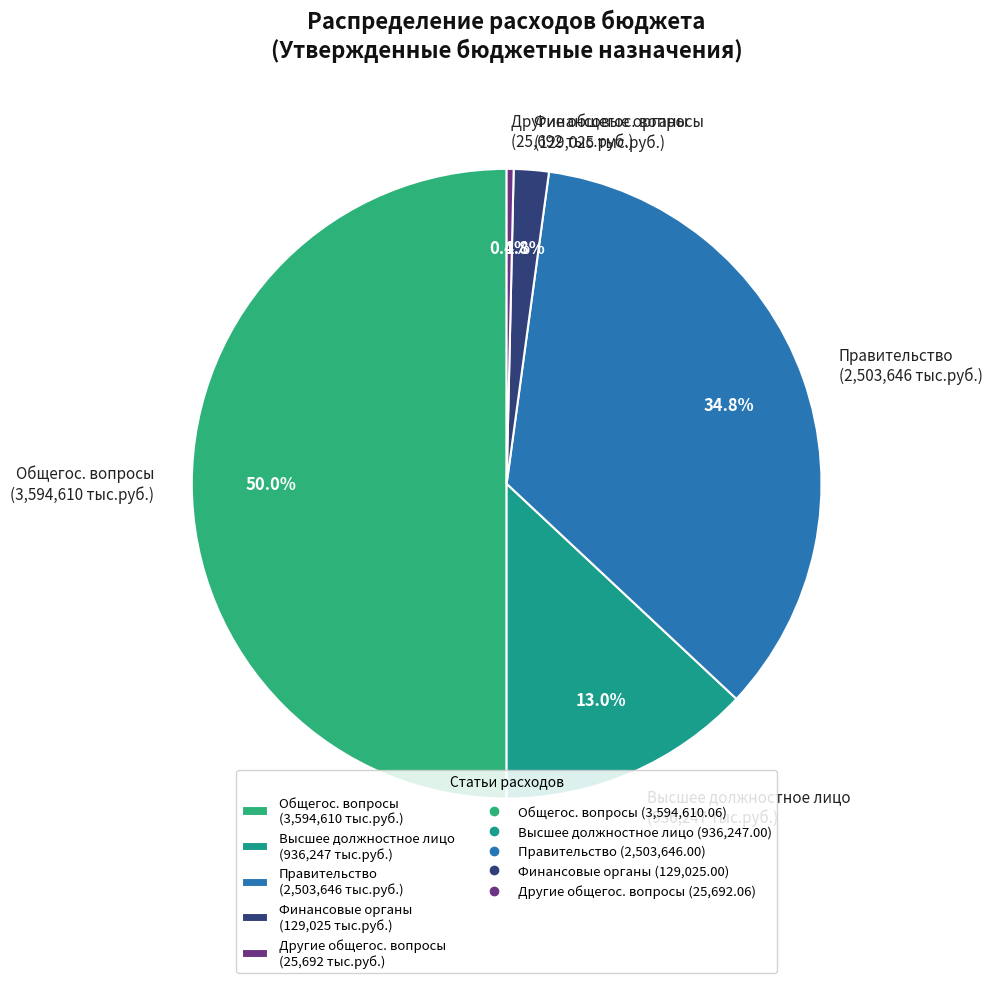

Which slice is the smallest?

Другие общегос. вопросы (25,692 тыс.руб.)